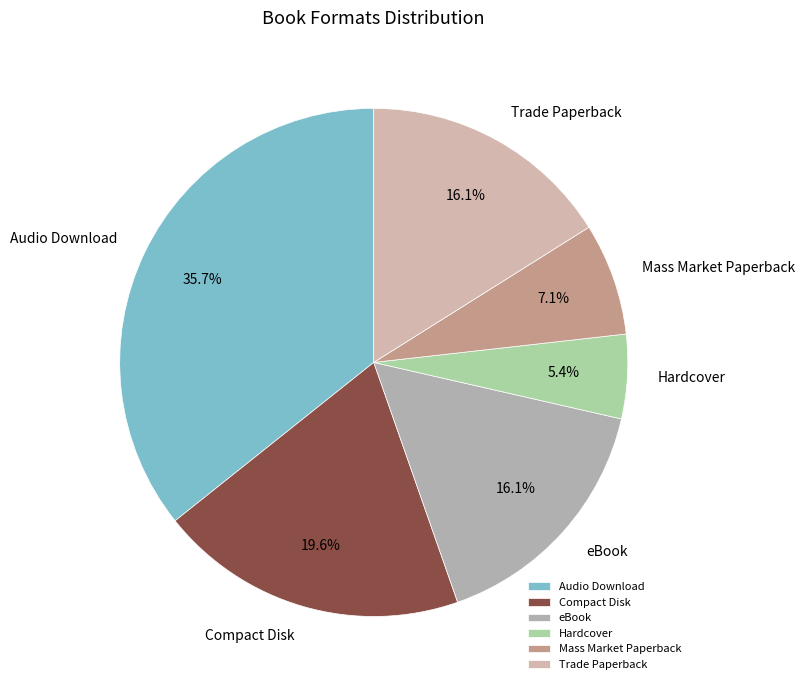

What percentage do Trade Paperback and Compact Disk together represent?

35.7%